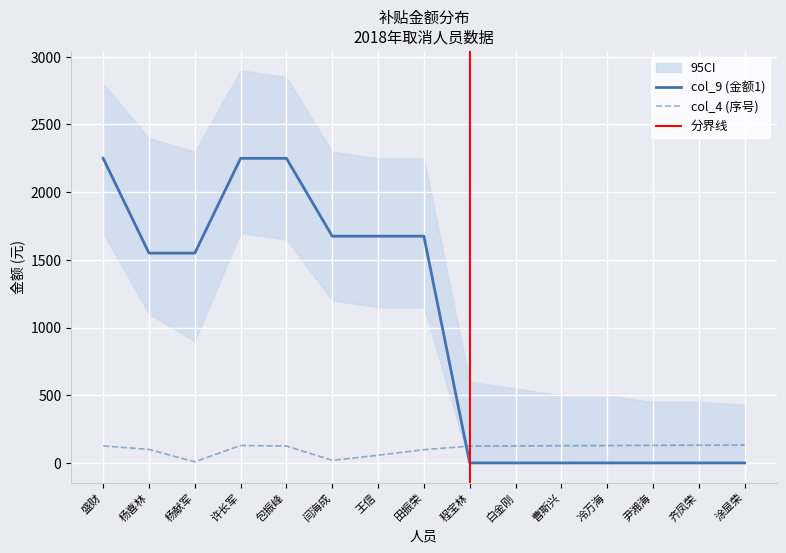

What is the label of the 7th point from the right?

程宝林